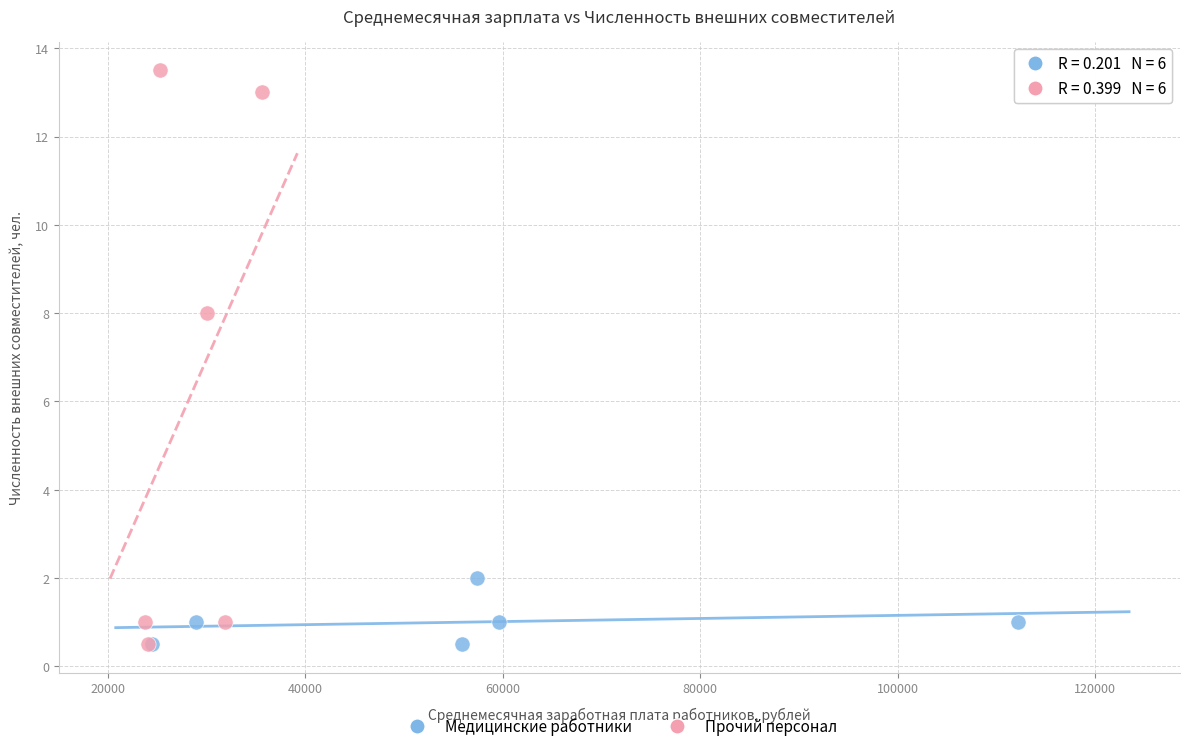

Which series has the widest spread of Y values?

Прочий персонал